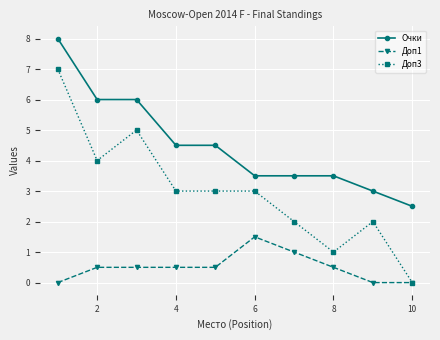

Rank the series by their maximum value, from lowest to highest.

Доп1, Доп3, Очки